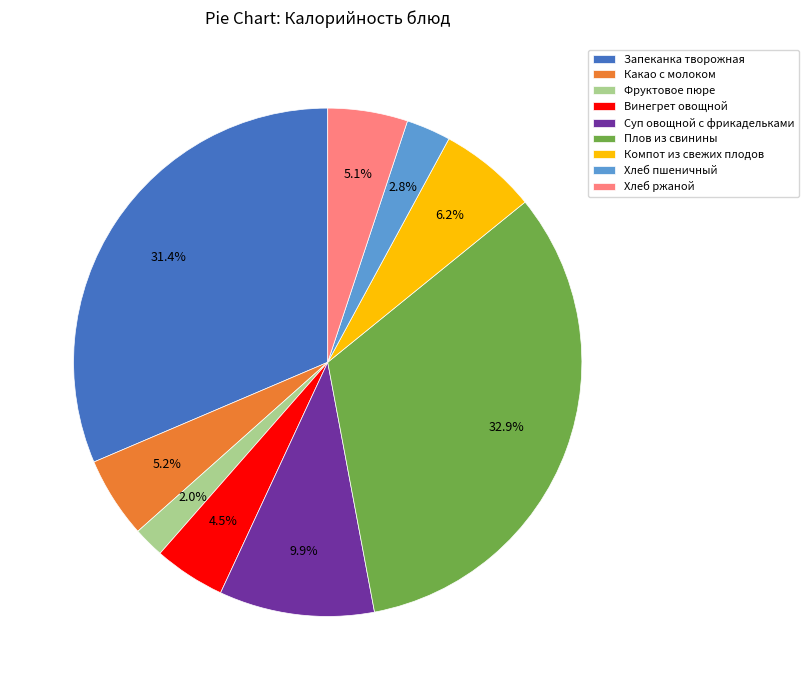

Does any single category account for the majority?

No